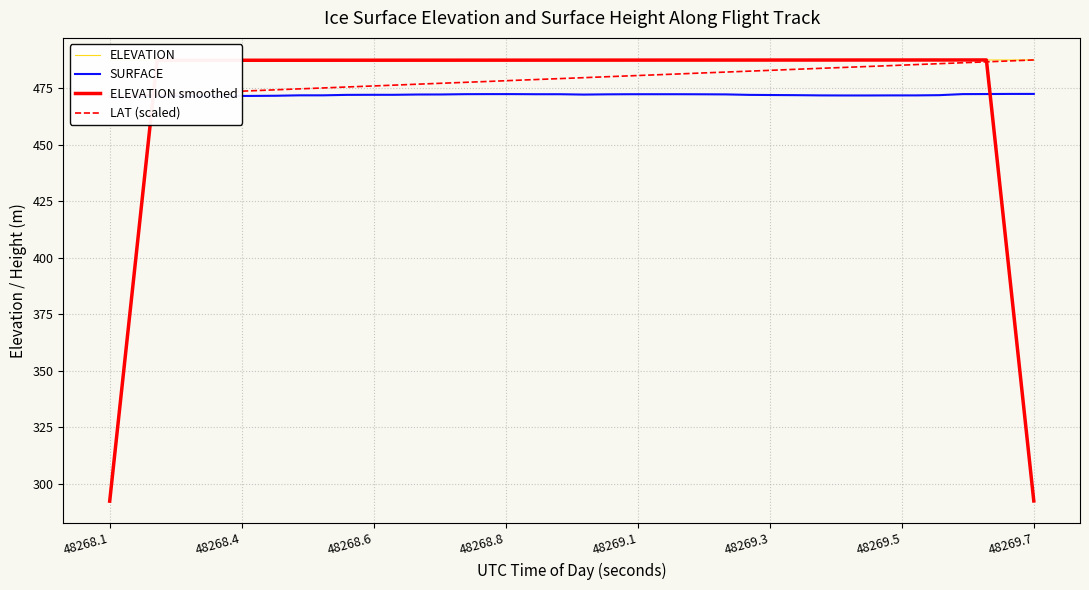

What is the maximum value for ELEVATION smoothed?

487.5